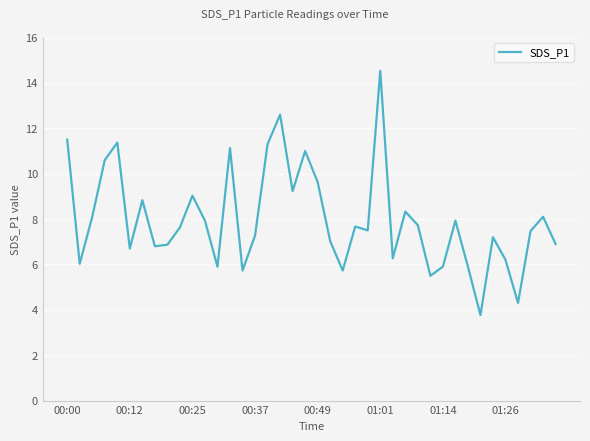

What is the smallest value displayed?

3.8